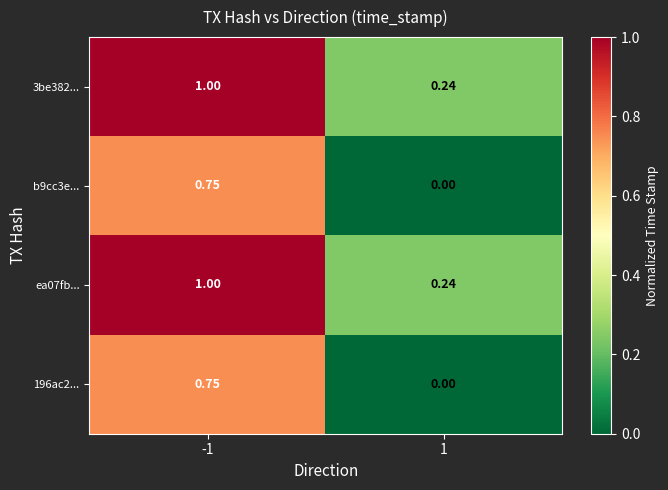

Is the value of b9cc3e... at -1 greater than the value of 196ac2... at 1?

Yes